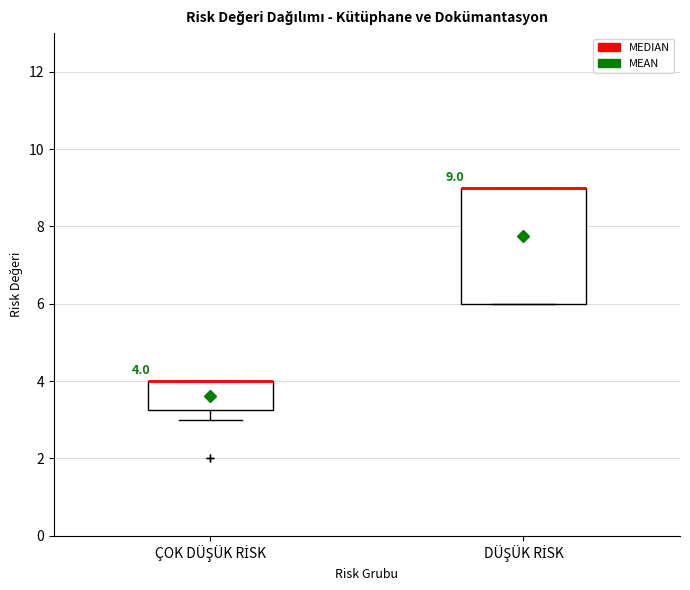

Comparing the boxes themselves (not the whiskers), which one is the tallest?

DÜŞÜK RİSK